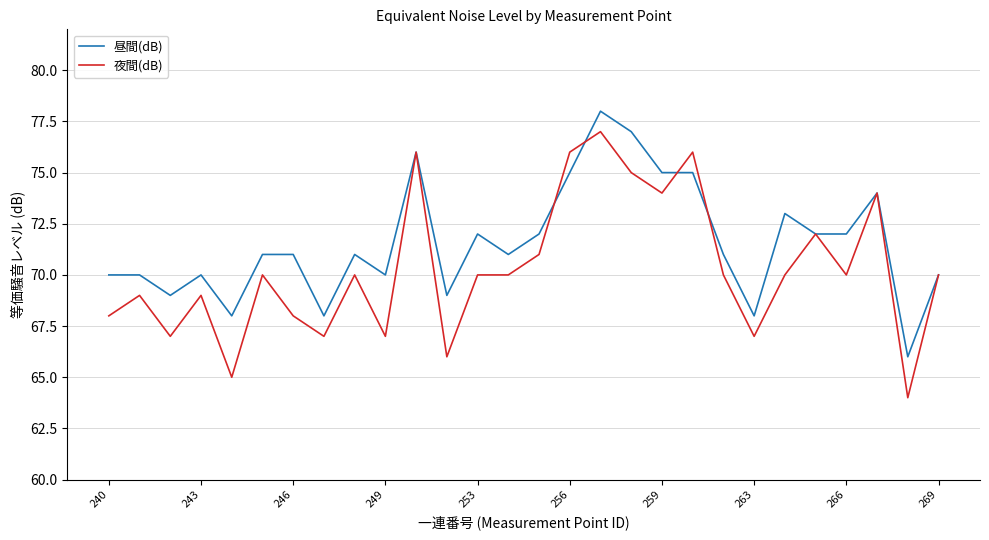

What is the sum of all 夜間(dB) values?

1968